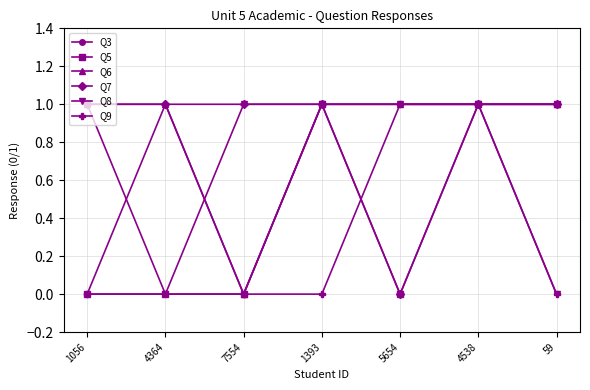

At which category does Q9 reach its first local peak?

4364